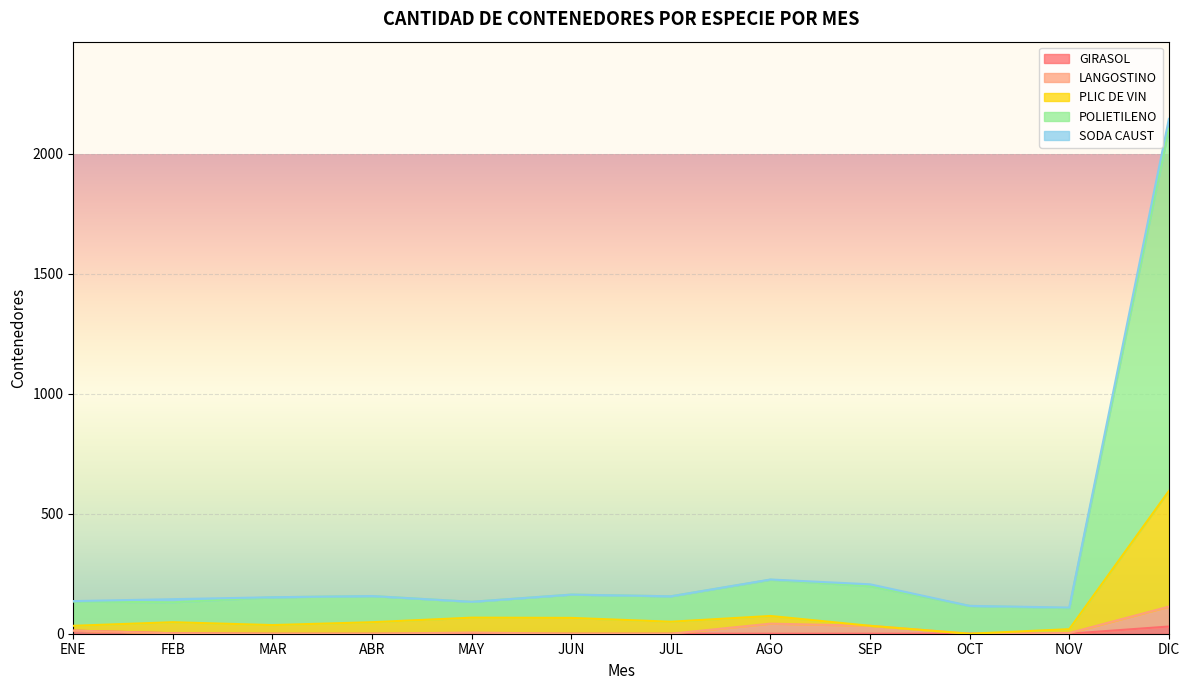

Which category has the highest value in the PLIC DE VIN series?

DIC